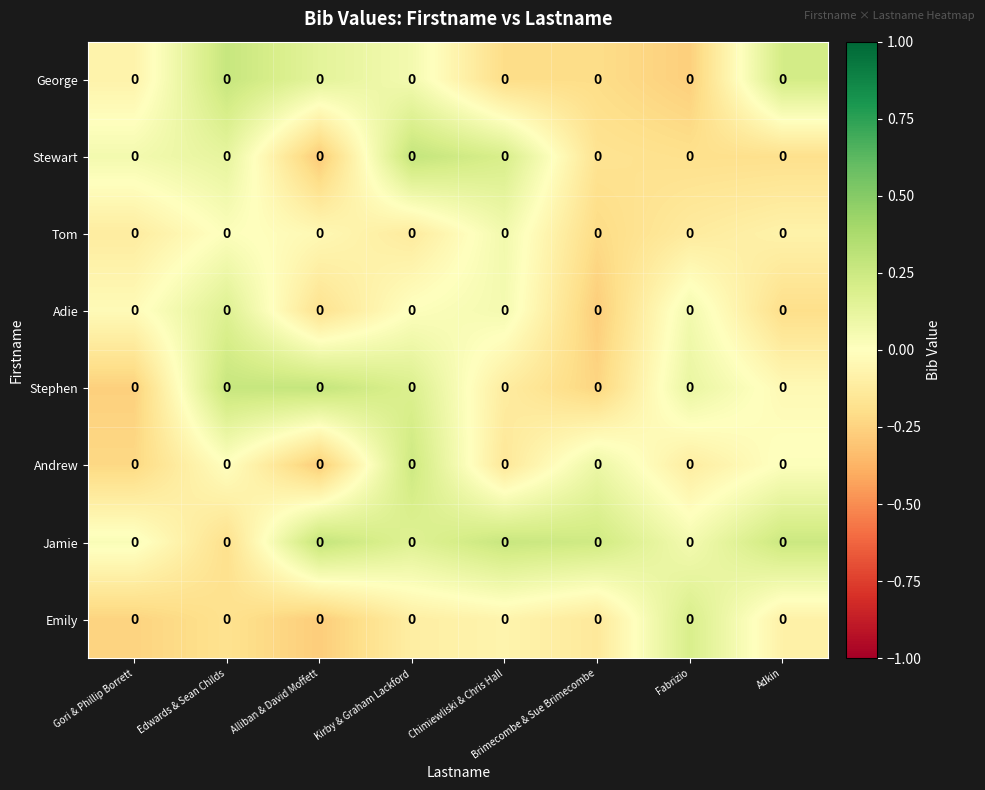

How many distinct data groups are displayed?

8